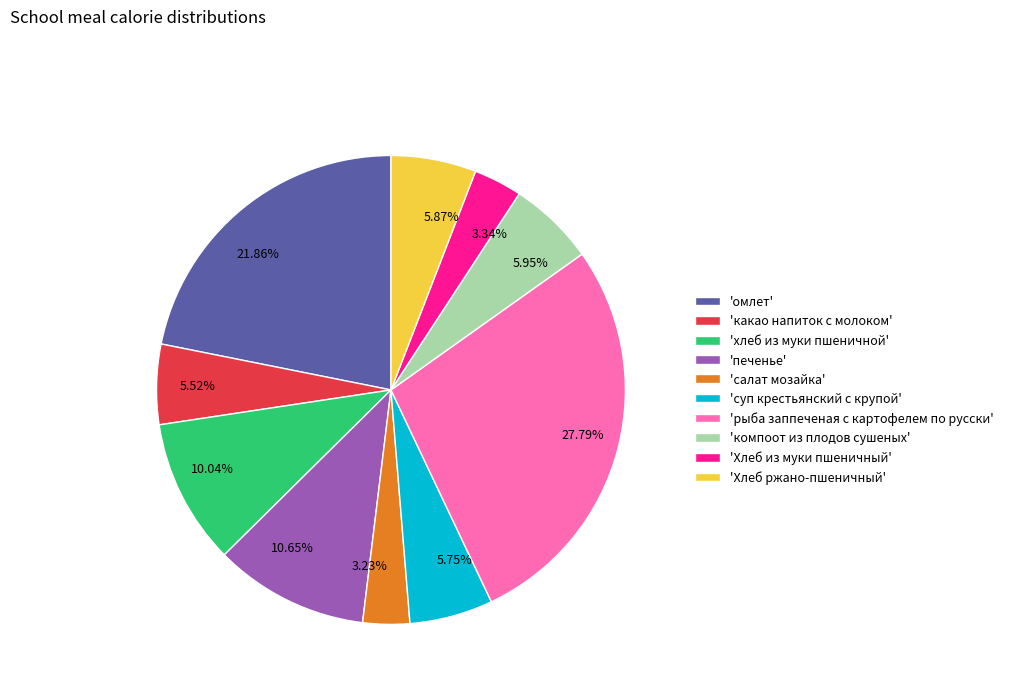

Combined, do 5.87% and 10.04% account for over 50%?

No